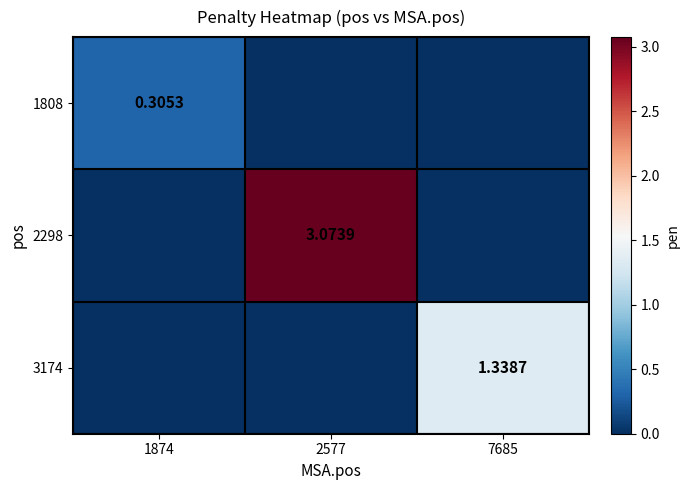

Is the value of 2298 at 2577 greater than the value of 1808 at 1874?

Yes